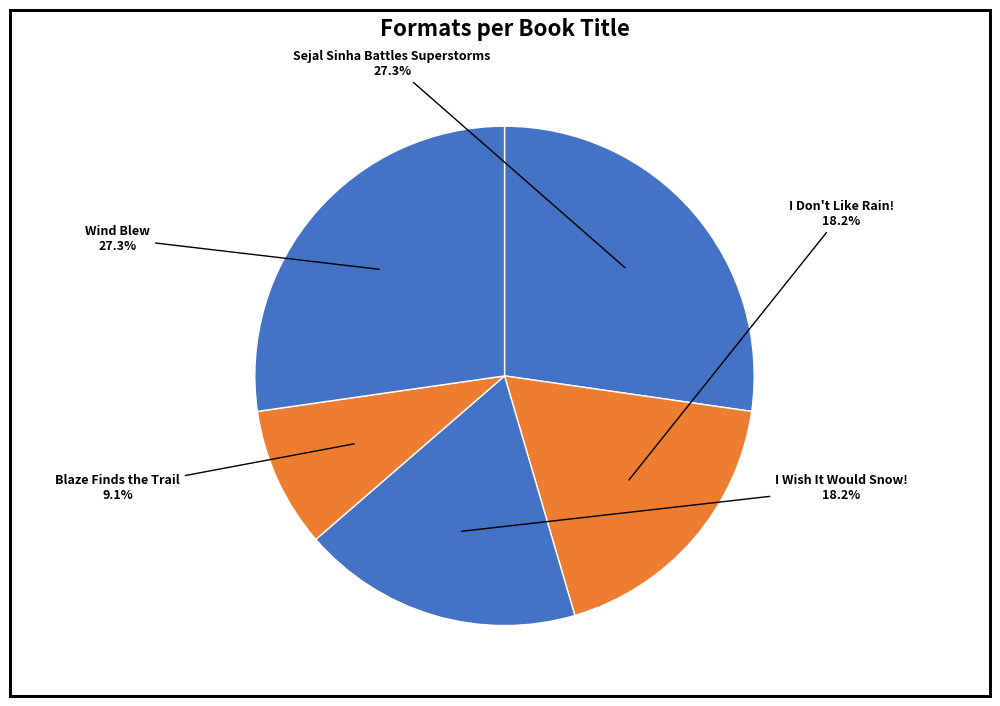

Which category has the smallest portion of the pie?

Blaze Finds the Trail